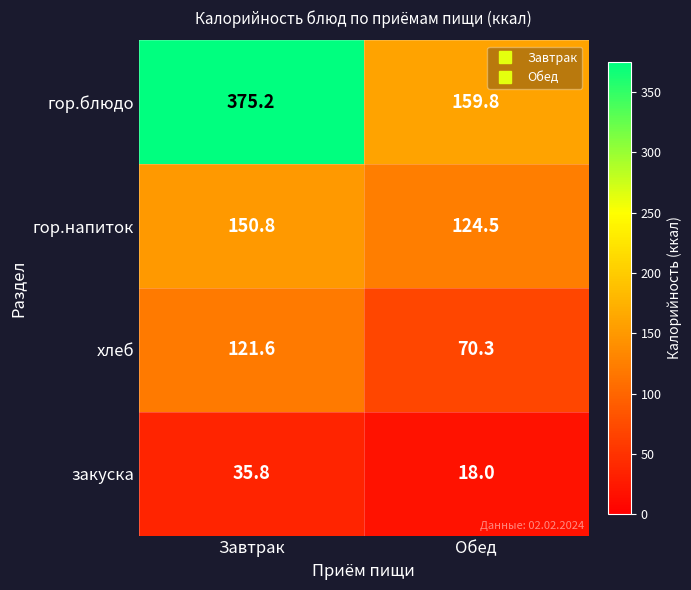

At Завтрак, list the series in order from smallest to largest.

закуска, хлеб, гор.напиток, гор.блюдо